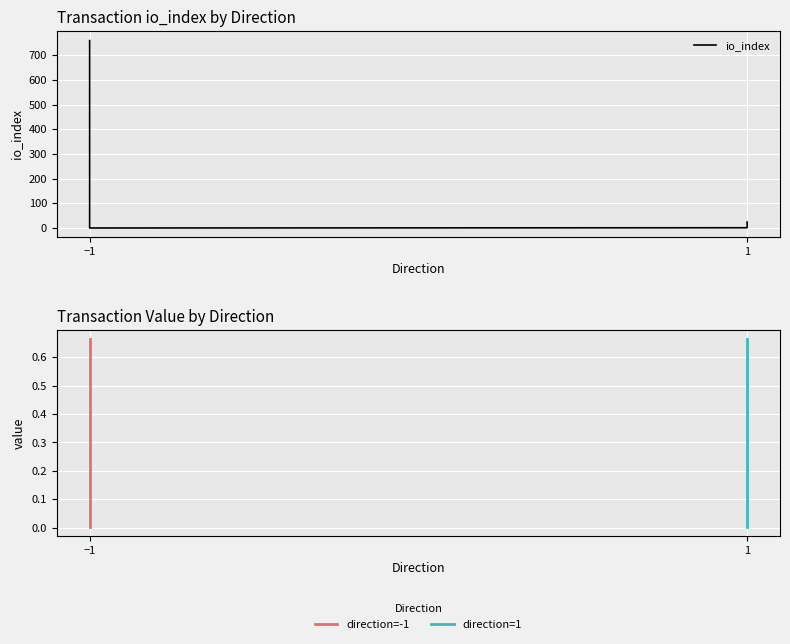

Where do io_index and value first cross each other?

-1 and -1